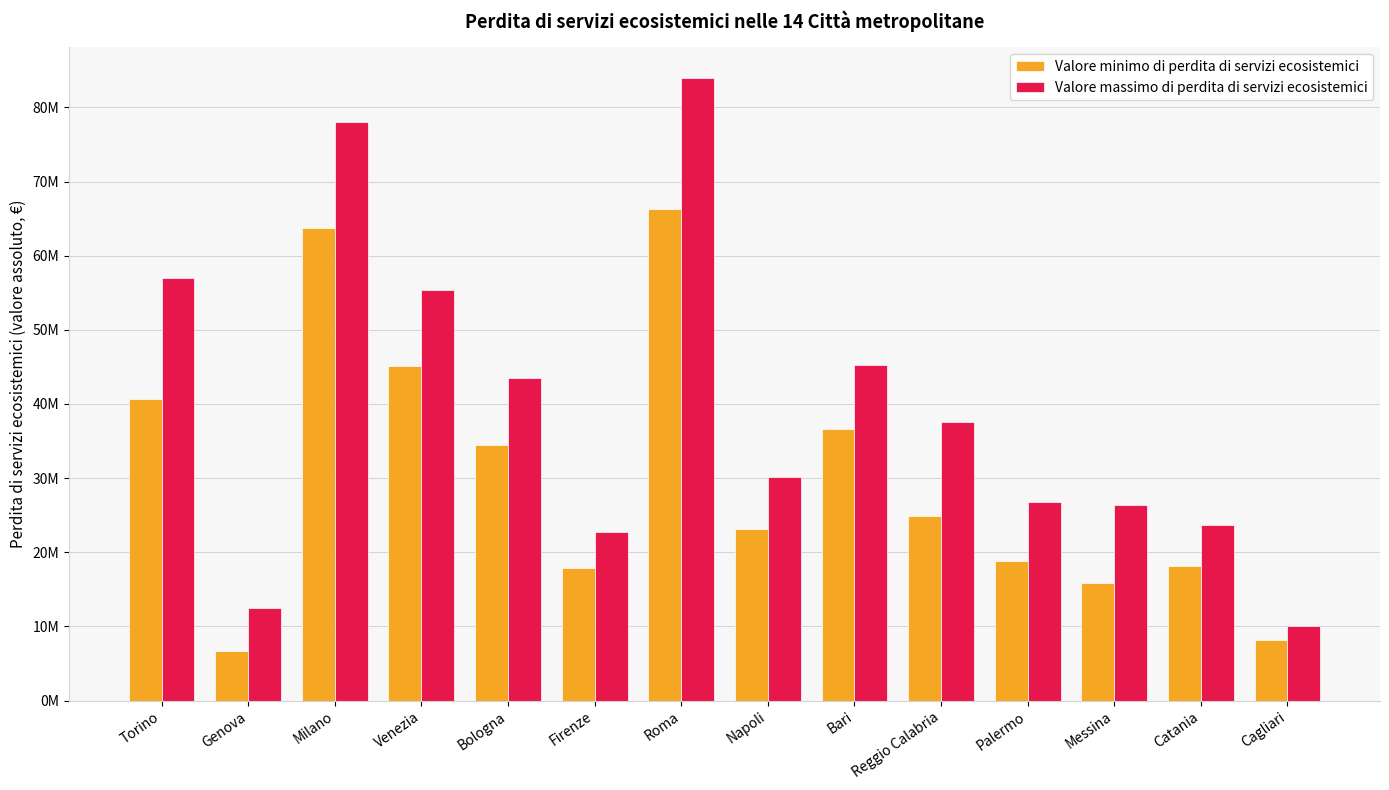

Where does the Valore minimo di perdita di servizi ecosistemici series first go above 24881115?

Torino